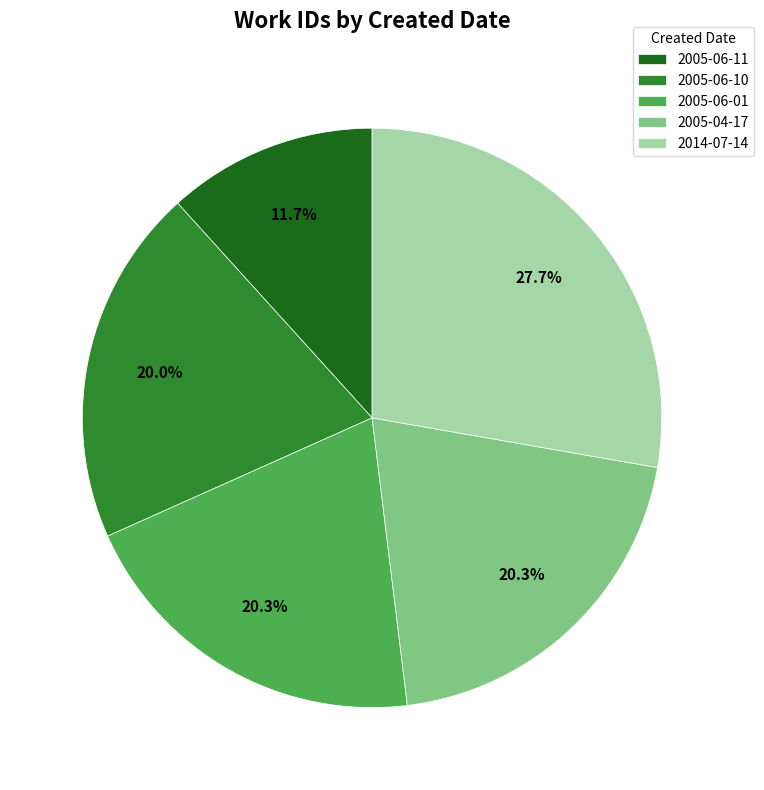

True or false: 2005-04-17 accounts for 20% of the total.

True